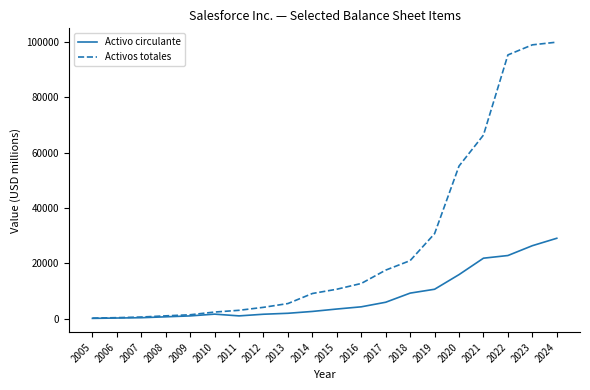

List the series in order of their overall mean, highest first.

Activos totales, Activo circulante